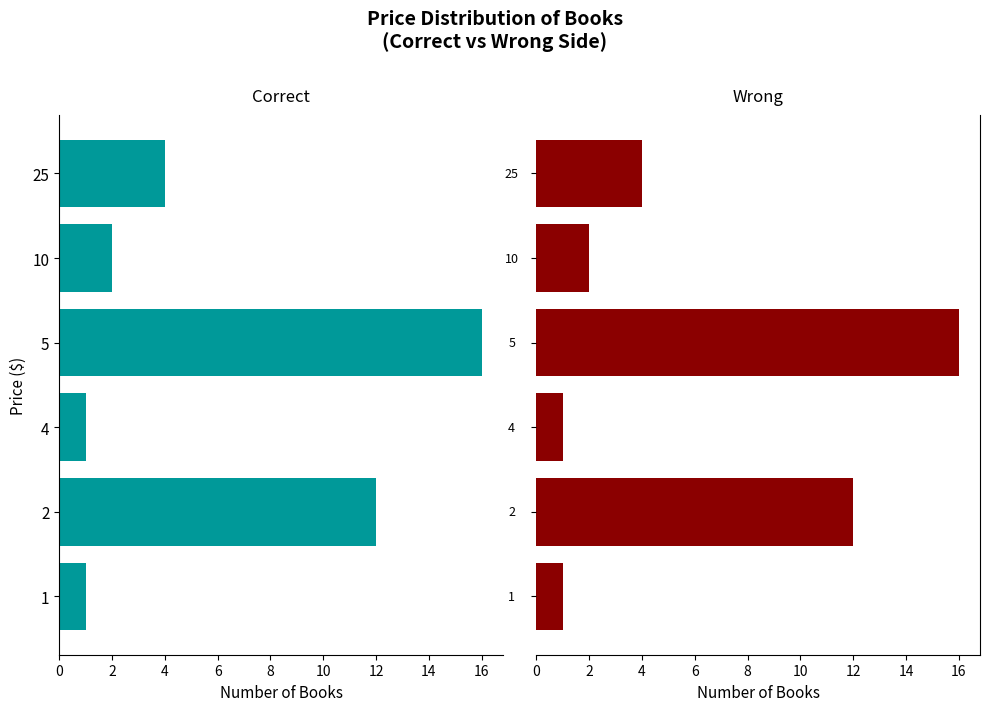

What is the smallest value displayed?

1